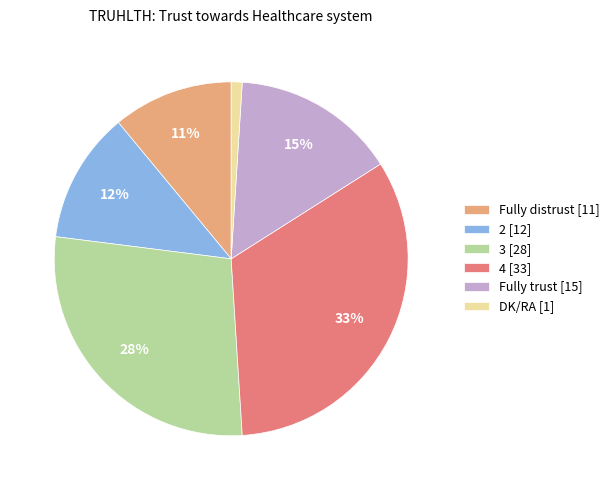

To the nearest percent, what percentage of the pie is 3?

28%